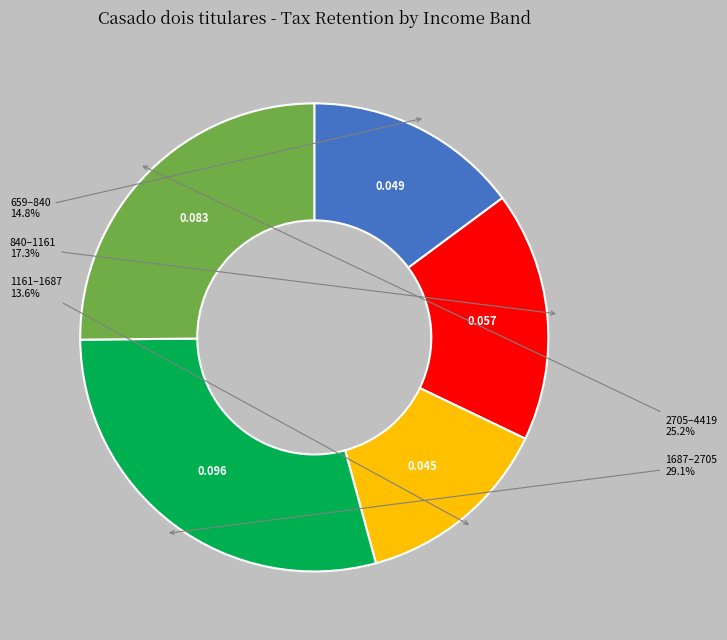

Is there any slice that represents more than half of the pie?

No